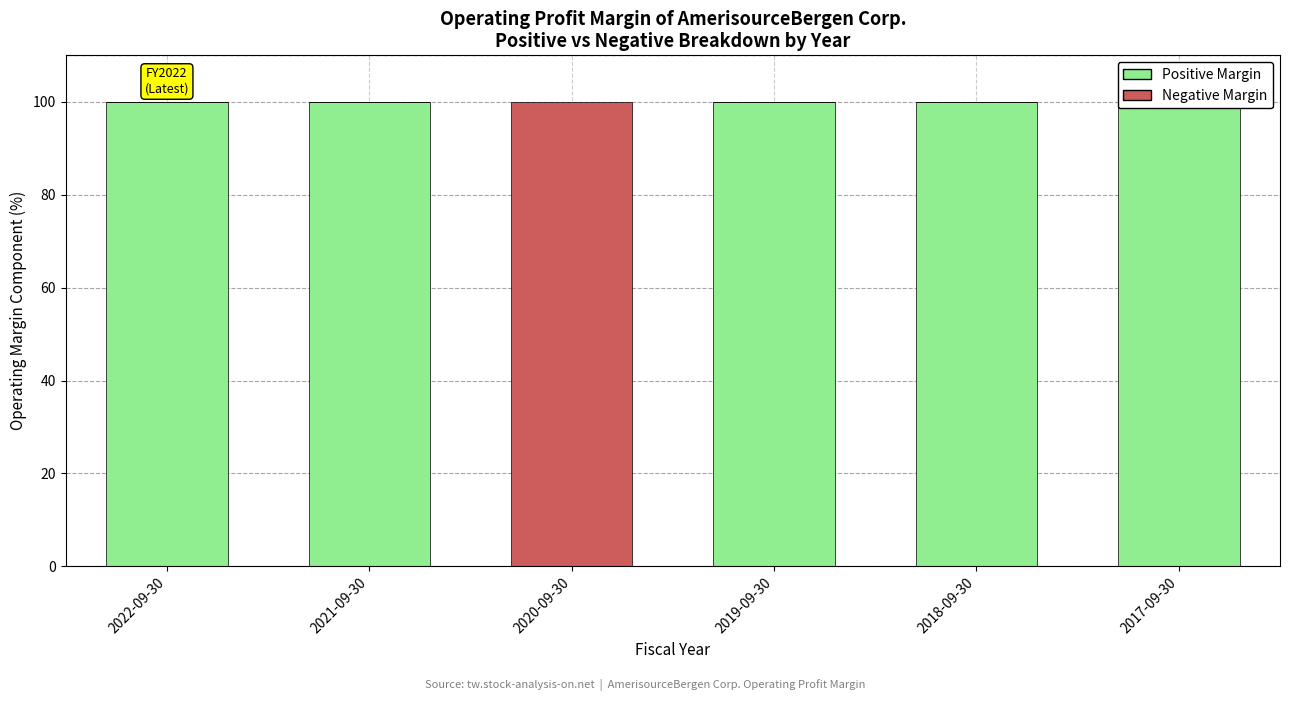

What is the sum of all Negative Margin values?

100